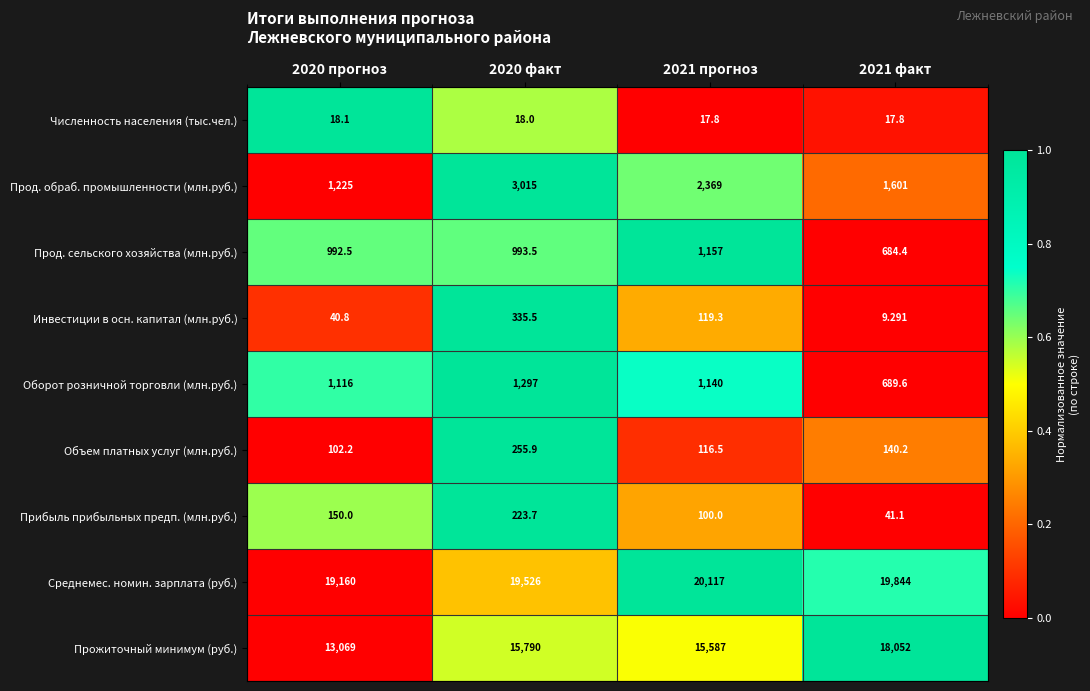

What is the total value across all series at 2021 факт?

41079.4